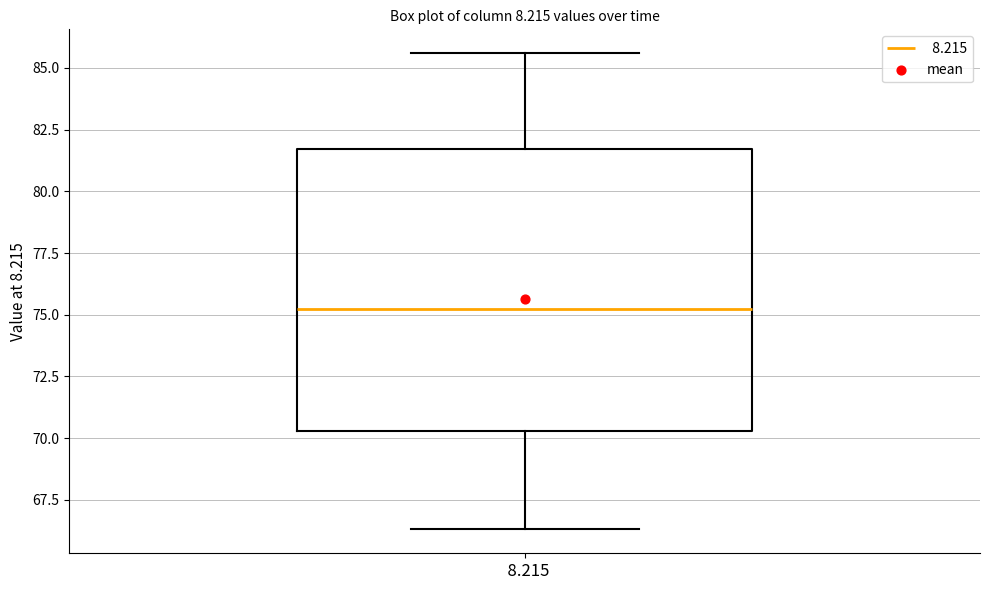

Transcribe this box plot: give where the median line is, the range the box spans, and where the two whiskers end, as read against the y-axis. The values are not printed on the chart, so give them approximately, as read against the axis.

median 75.5, box 70.5 to 81.5, whiskers 66.5 to 85.5